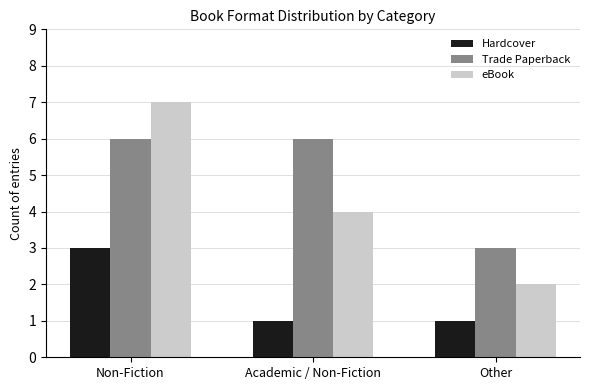

Rank the categories by eBook value from highest to lowest.

Non-Fiction, Academic / Non-Fiction, Other